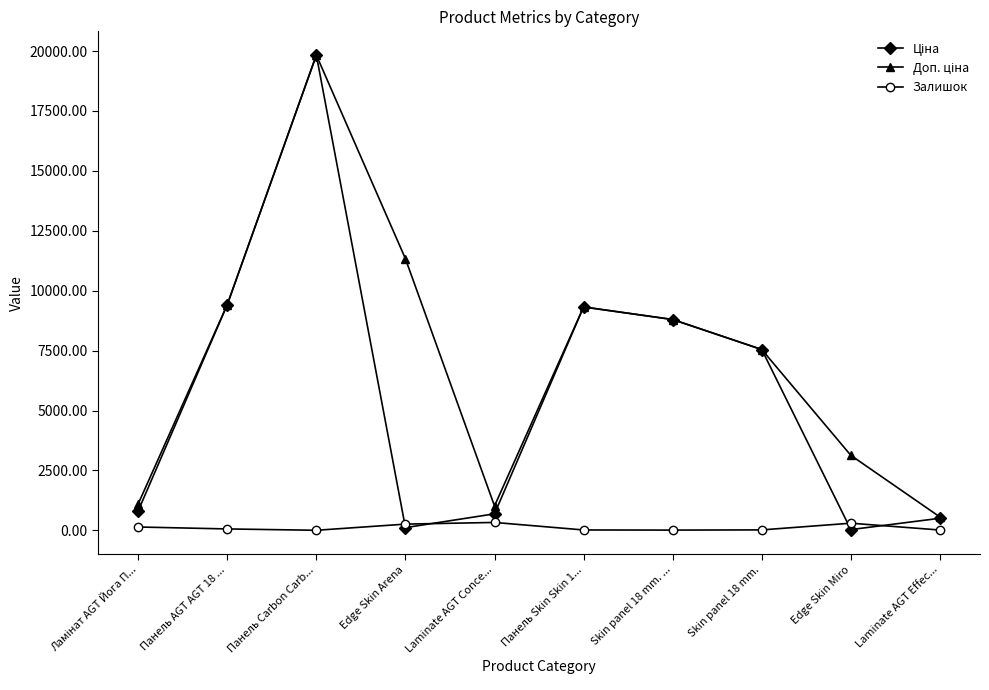

What position from the left is Laminate AGT Effec...?

10